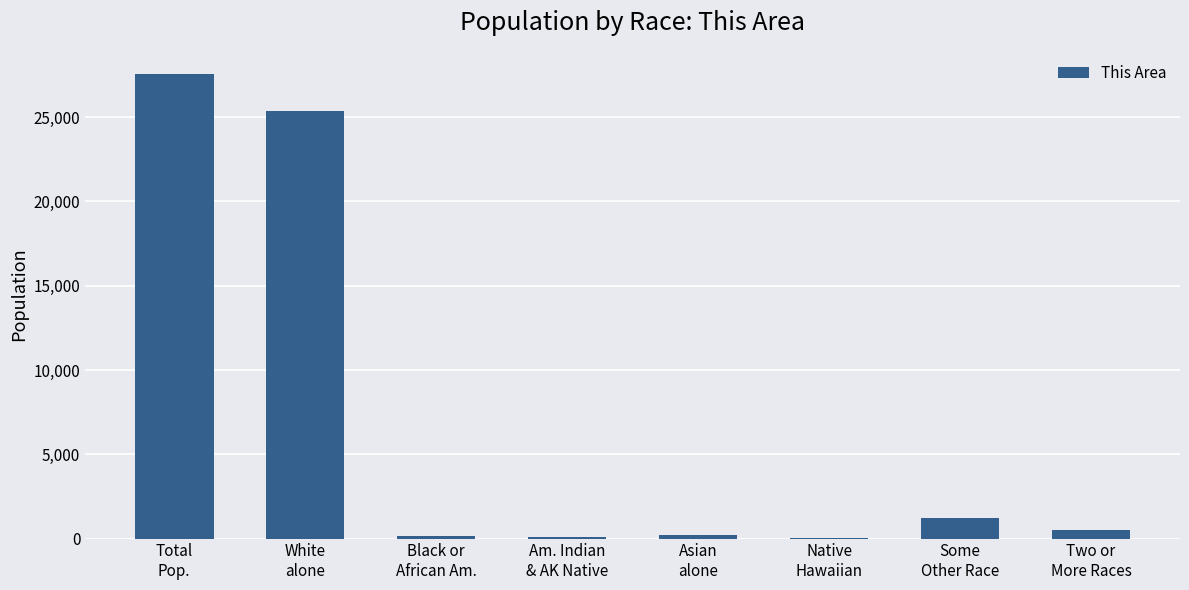

What is the maximum value shown in the chart?

27558